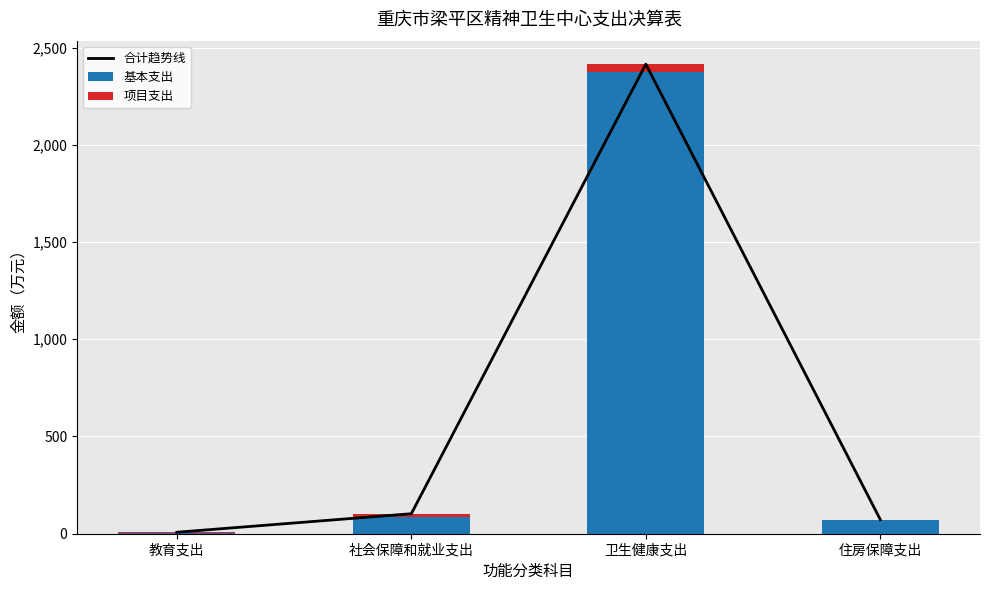

Which series has the largest total across all categories?

合计趋势线